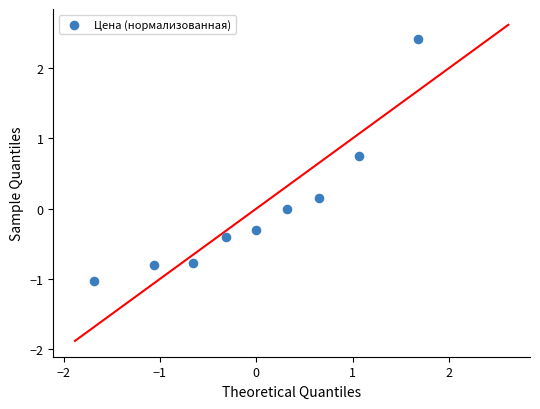

What is the range of X values (max minus min)?

3.4